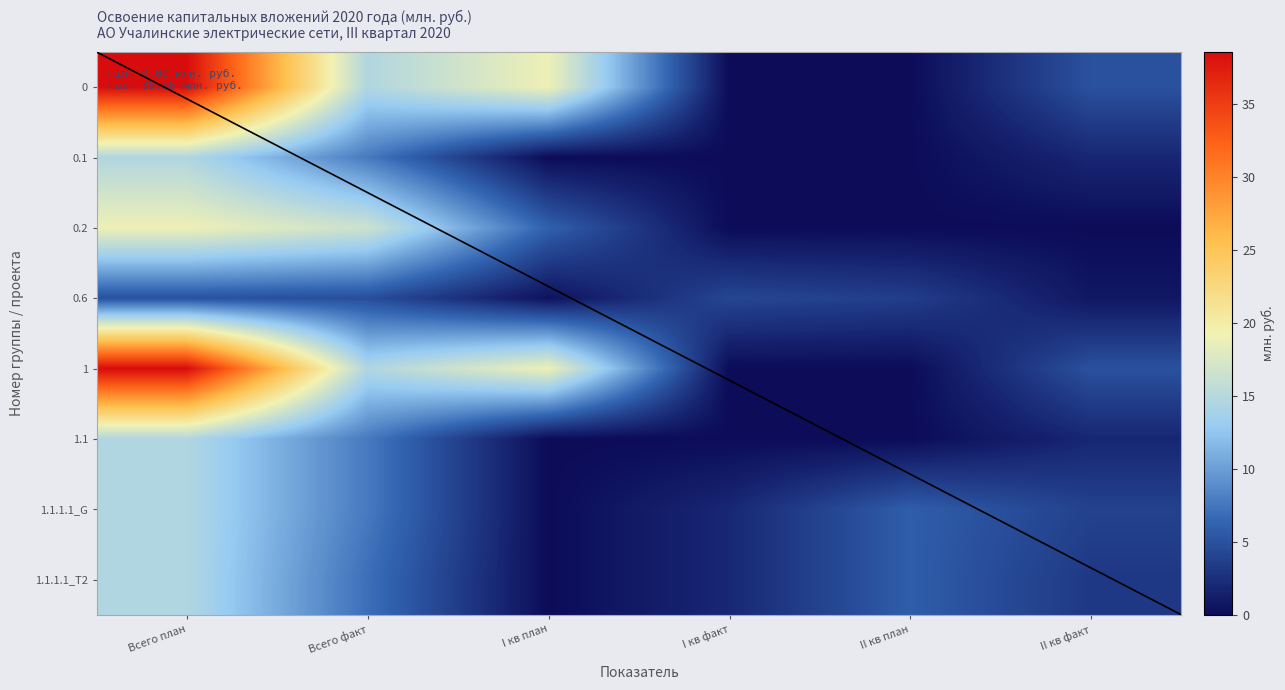

The 0.2 series shows 16.5 at Всего факт. True or false?

True